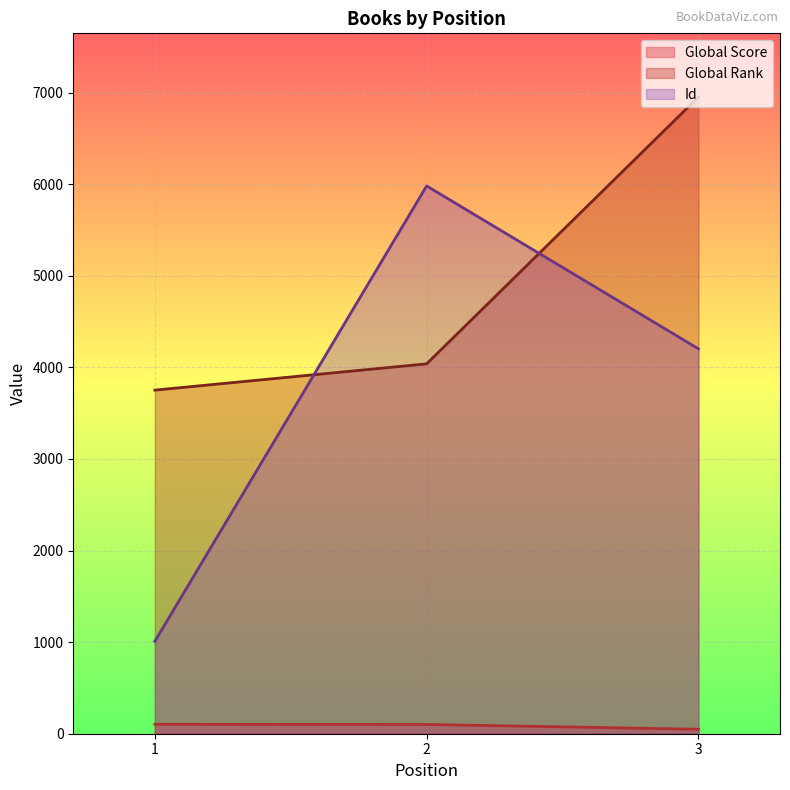

Reading left to right, list all the values displayed in this chart.

Global Score: 1=103	2=101	3=49
Global Rank: 1=3751	2=4038	3=6951
Id: 1=1008	2=5980	3=4202